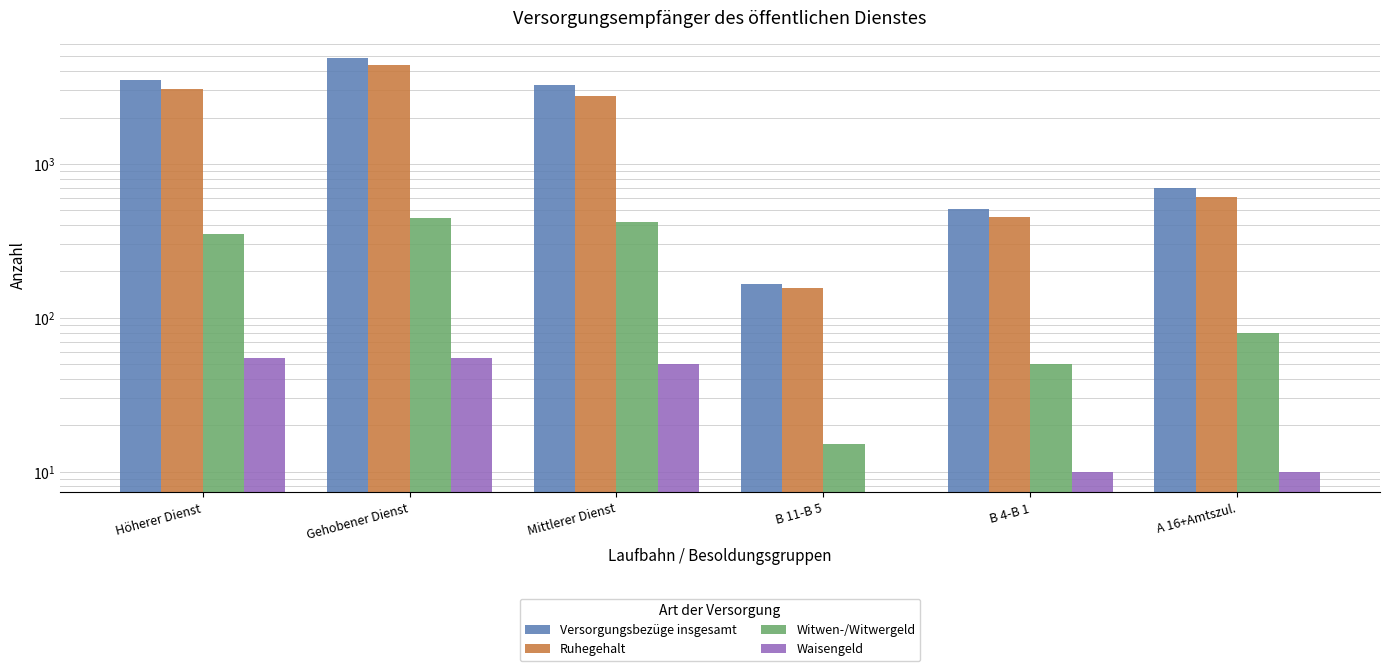

Is it true that Ruhegehalt equals 734 at B 4-B 1?

False